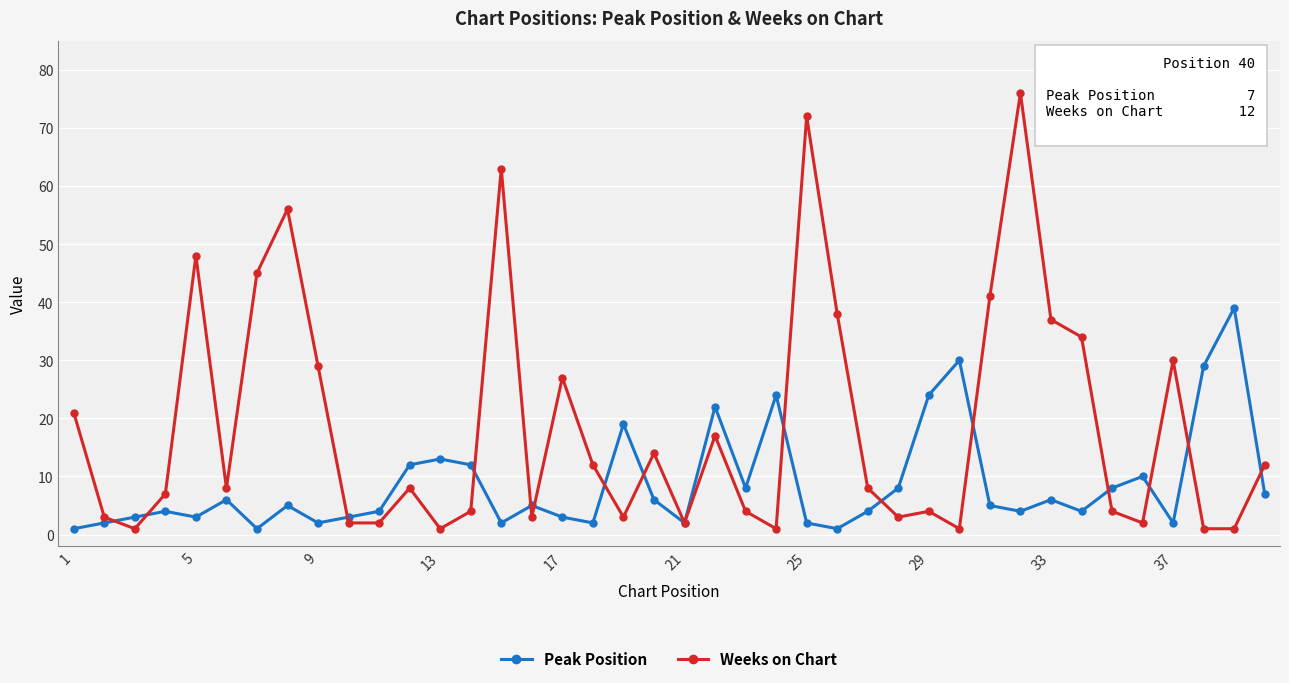

True or false: Weeks on Chart has more than 0 points higher than both neighbors.

True